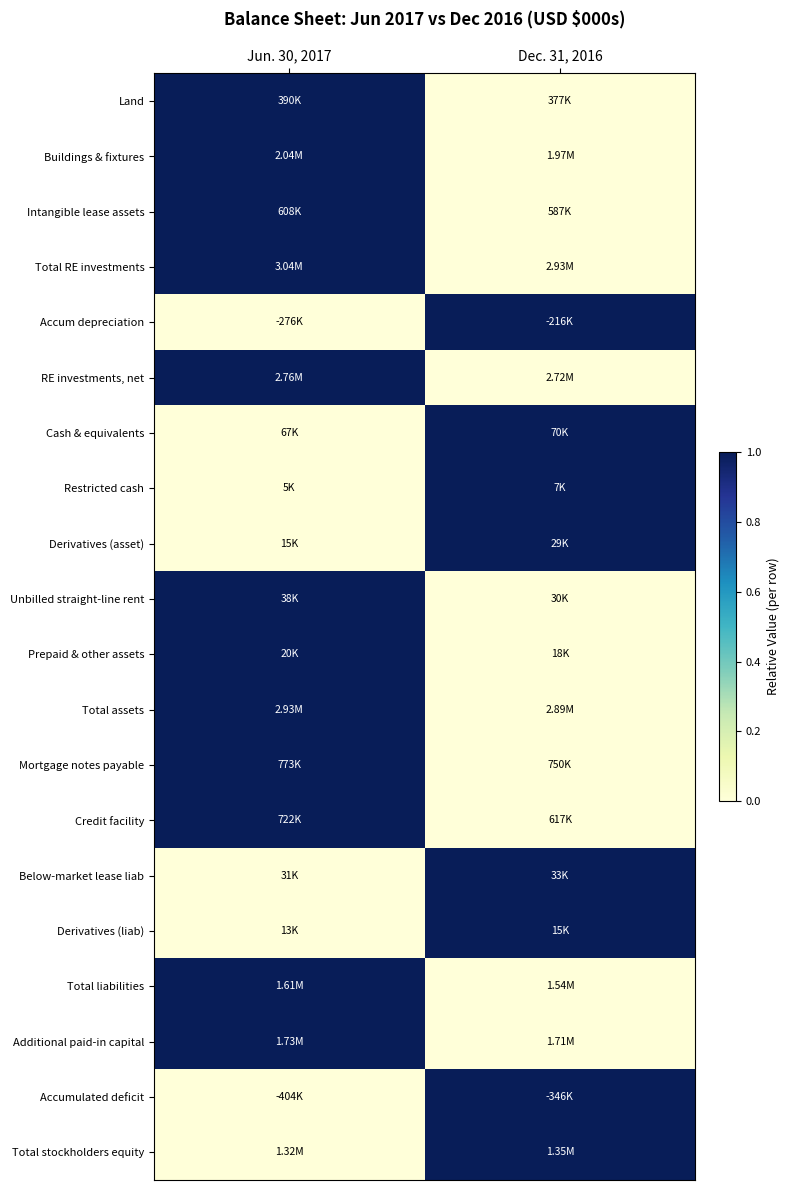

Reading left to right, transcribe all the data shown in this chart.

Land: Jun. 30, 2017=1	Dec. 31, 2016=0
Buildings & fixtures: Jun. 30, 2017=1	Dec. 31, 2016=0
Intangible lease assets: Jun. 30, 2017=1	Dec. 31, 2016=0
Total RE investments: Jun. 30, 2017=1	Dec. 31, 2016=0
Accum depreciation: Jun. 30, 2017=0	Dec. 31, 2016=1
RE investments, net: Jun. 30, 2017=1	Dec. 31, 2016=0
Cash & equivalents: Jun. 30, 2017=0	Dec. 31, 2016=1
Restricted cash: Jun. 30, 2017=0	Dec. 31, 2016=1
Derivatives (asset): Jun. 30, 2017=0	Dec. 31, 2016=1
Unbilled straight-line rent: Jun. 30, 2017=1	Dec. 31, 2016=0
Prepaid & other assets: Jun. 30, 2017=1	Dec. 31, 2016=0
Total assets: Jun. 30, 2017=1	Dec. 31, 2016=0
Mortgage notes payable: Jun. 30, 2017=1	Dec. 31, 2016=0
Credit facility: Jun. 30, 2017=1	Dec. 31, 2016=0
Below-market lease liab: Jun. 30, 2017=0	Dec. 31, 2016=1
Derivatives (liab): Jun. 30, 2017=0	Dec. 31, 2016=1
Total liabilities: Jun. 30, 2017=1	Dec. 31, 2016=0
Additional paid-in capital: Jun. 30, 2017=1	Dec. 31, 2016=0
Accumulated deficit: Jun. 30, 2017=0	Dec. 31, 2016=1
Total stockholders equity: Jun. 30, 2017=0	Dec. 31, 2016=1